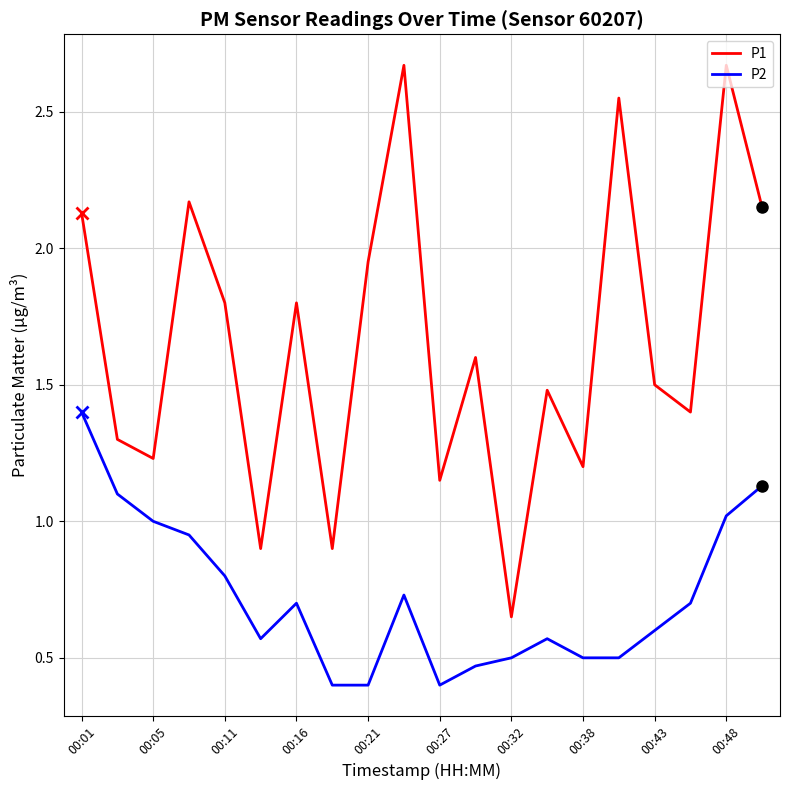

Which series has the largest total across all categories?

P1